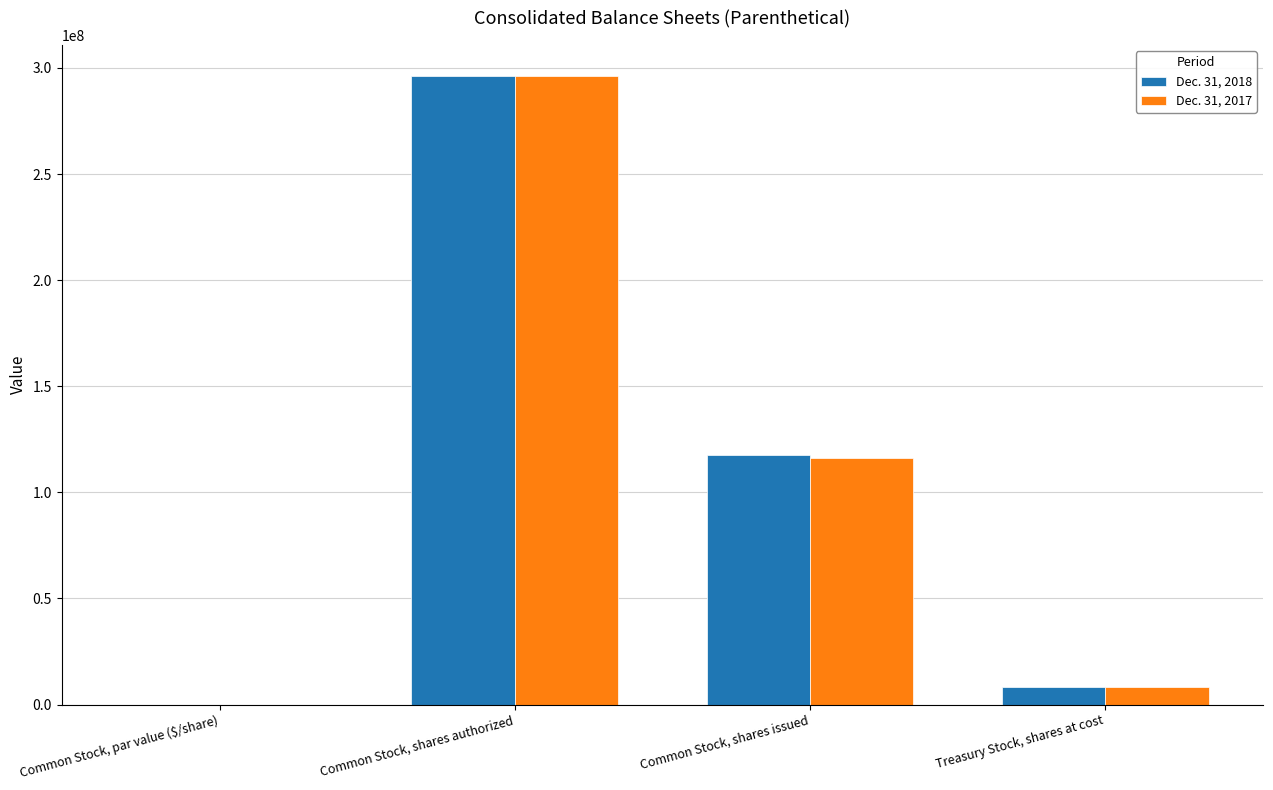

What is the total value across all series at Common Stock, shares issued?

233754814.0